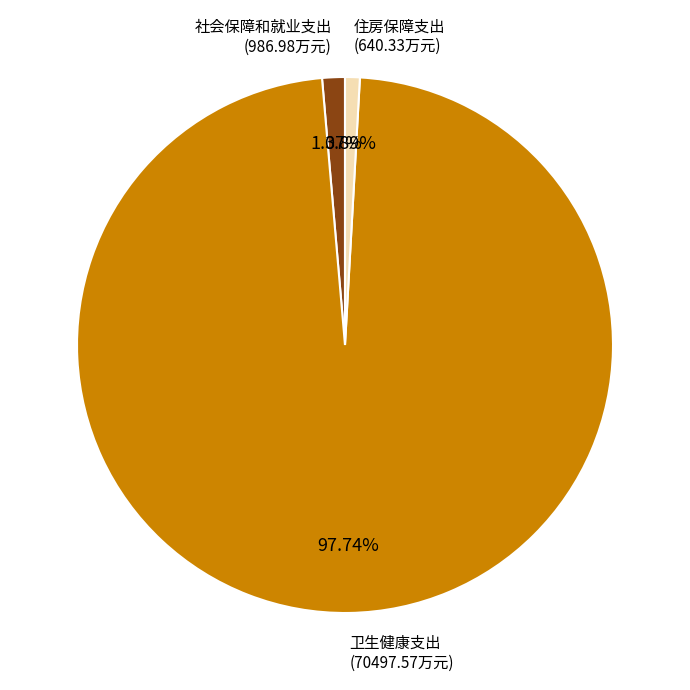

What is the smallest slice in the pie chart?

住房保障支出